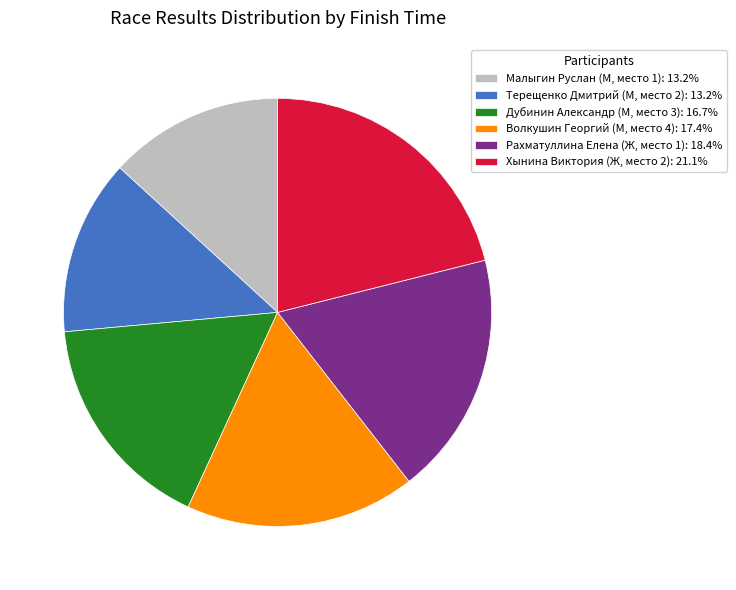

Is Рахматуллина Елена (Ж, место 1) the majority of the pie?

No